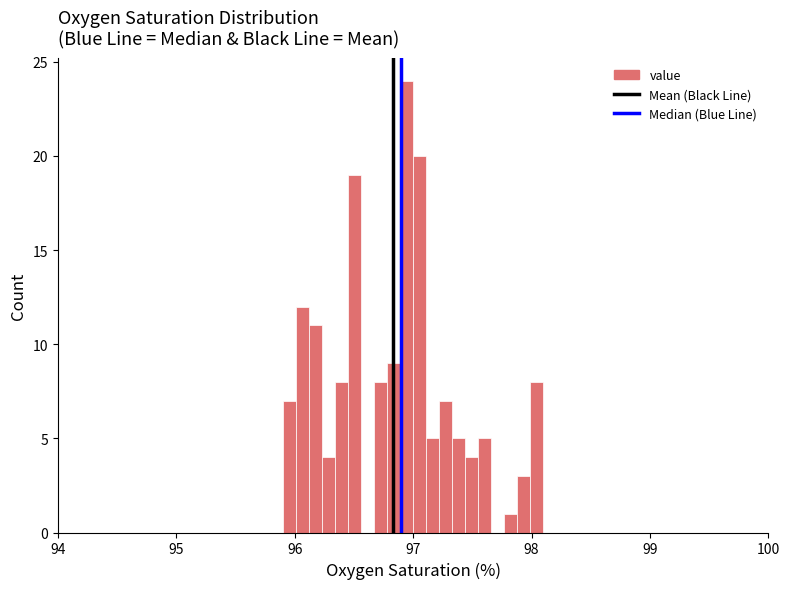

Read against the x-axis, roughly where is the centre of the tallest bar?

96.9